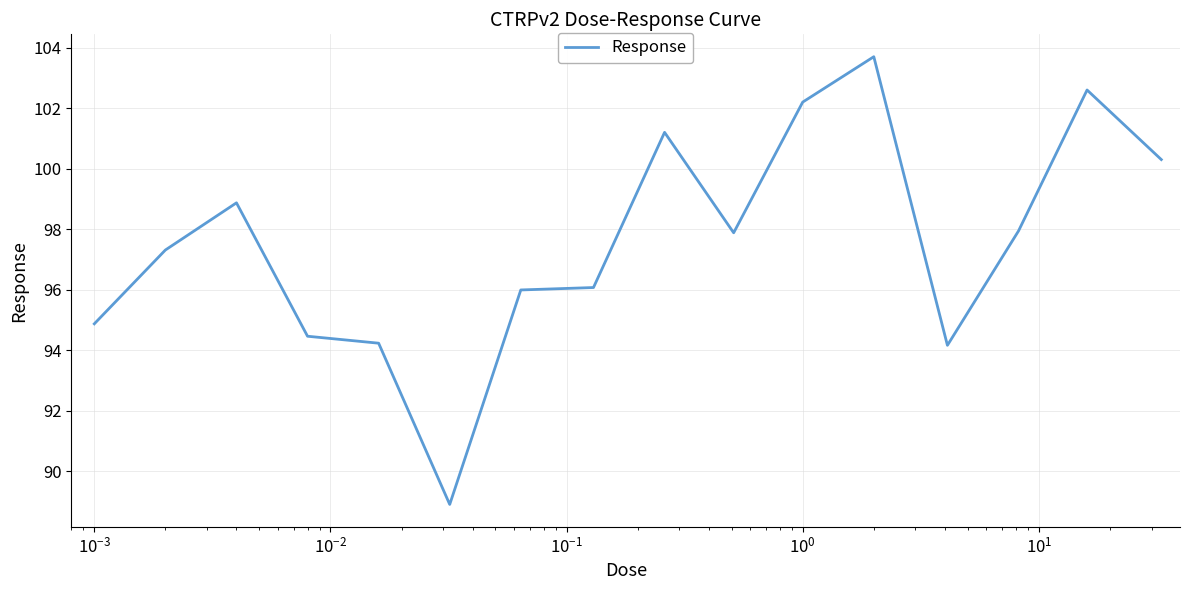

What is the greatest value displayed?

103.7